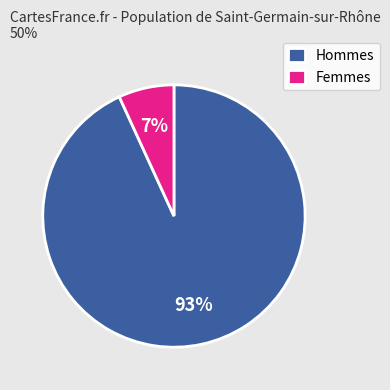

The Hommes slice represents 84% of the pie. True or false?

False